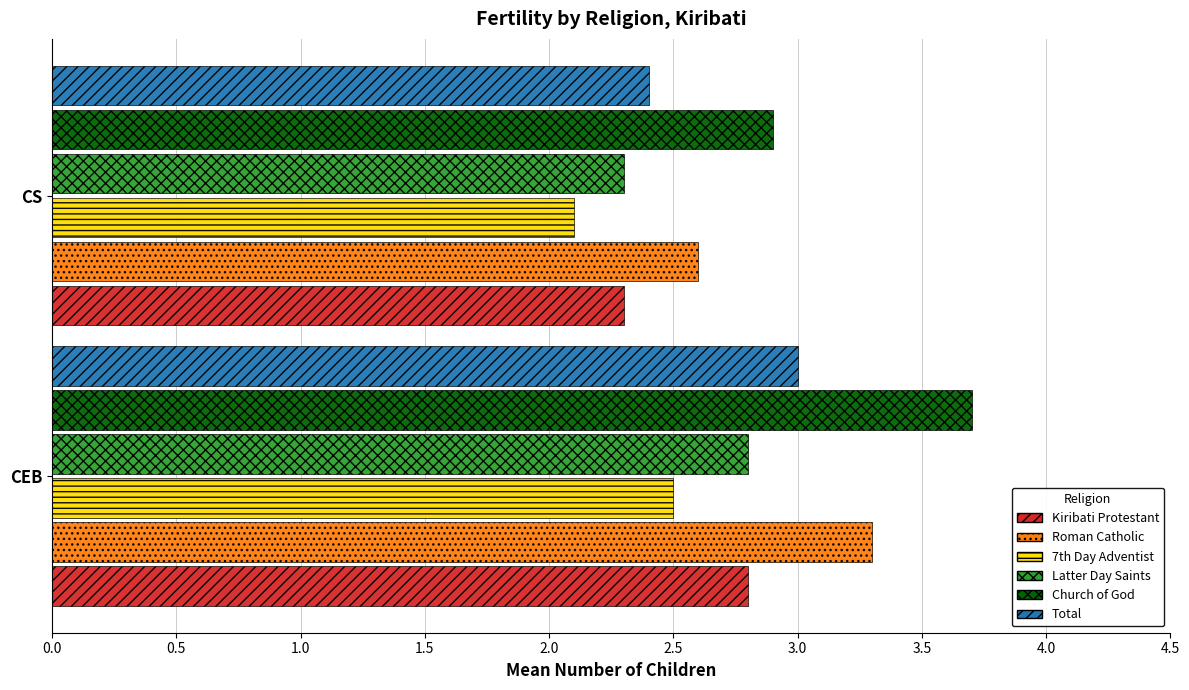

Rank the categories by Total value from lowest to highest.

CS, CEB